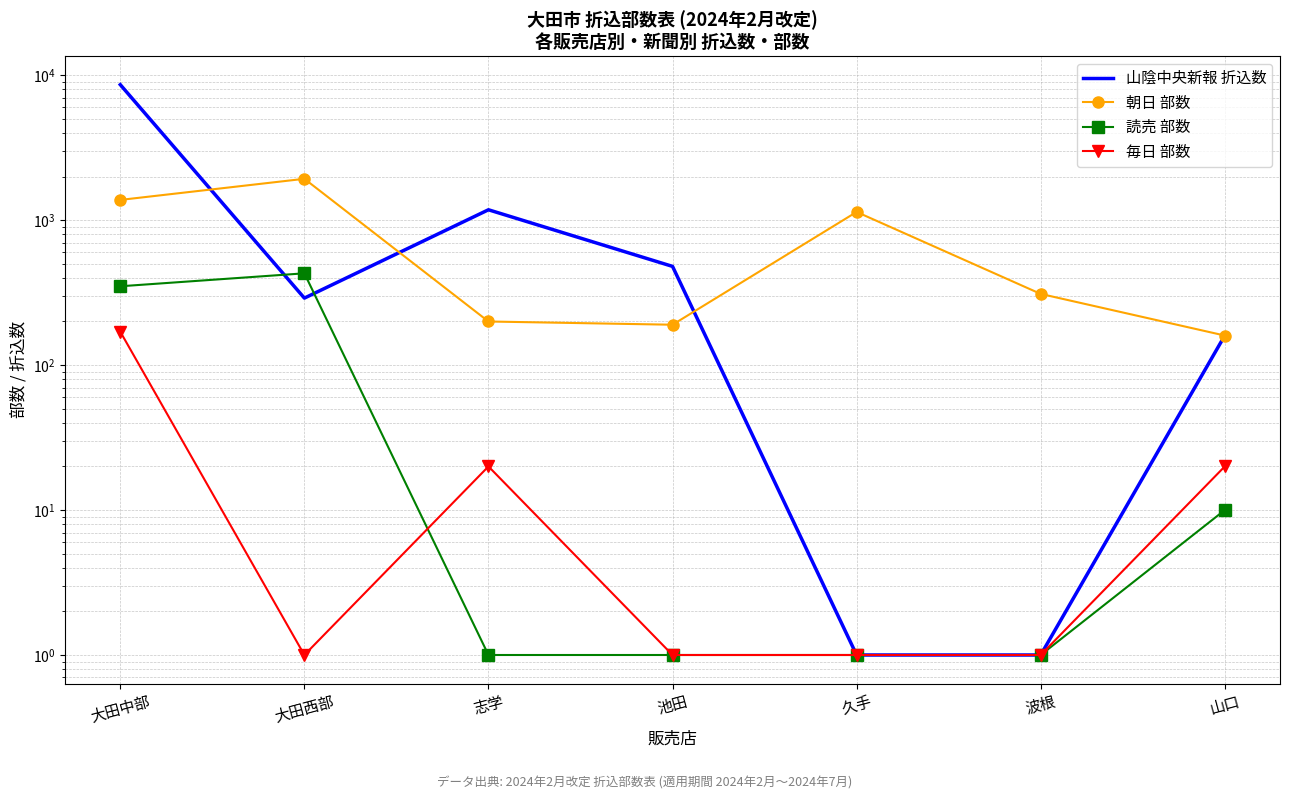

In 毎日 部数, how many points are lower than both neighbors (excluding endpoints)?

1